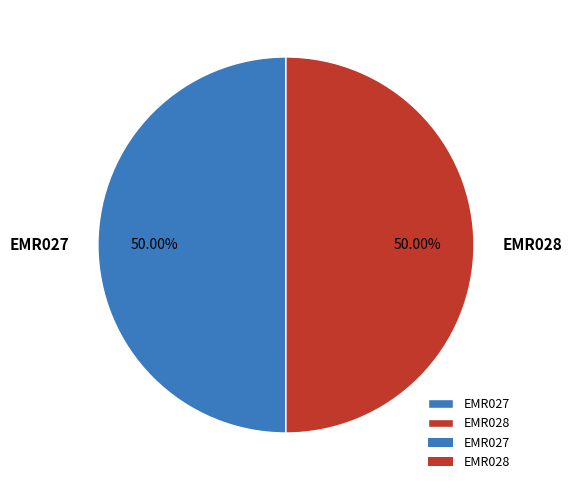

How many segments does this pie chart have?

2